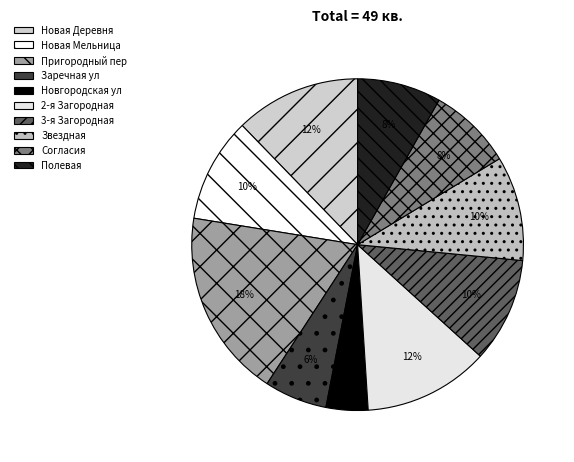

To the nearest percent, what percentage of the pie is Заречная ул?

6%